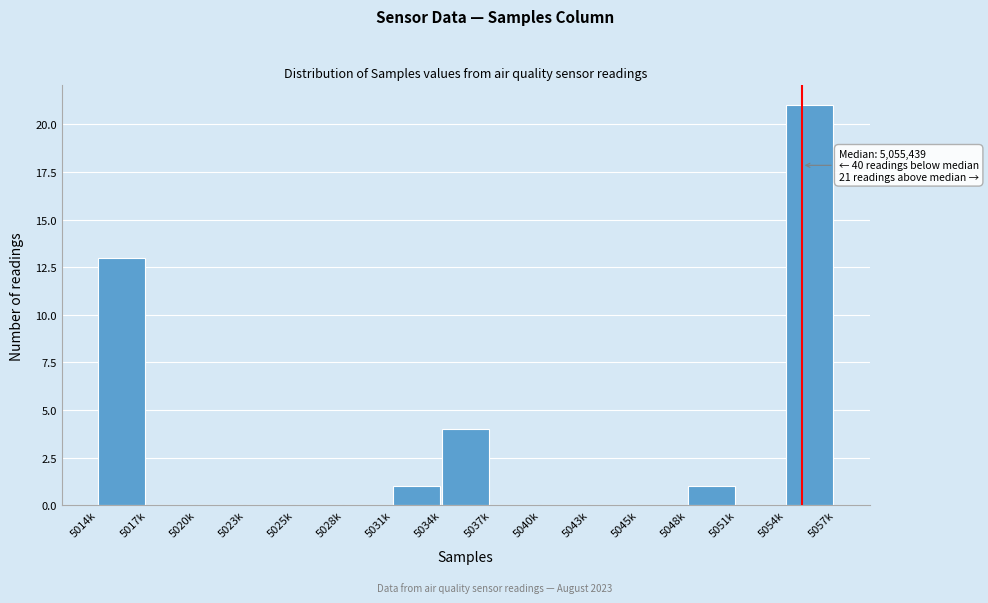

Reading right to left, transcribe all the data shown in this chart.

5054k=21	5051k=0	5048k=1	5045k=0	5043k=0	5040k=0	5037k=0	5034k=4	5031k=1	5028k=0	5025k=0	5023k=0	5020k=0	5017k=0	5014k=13